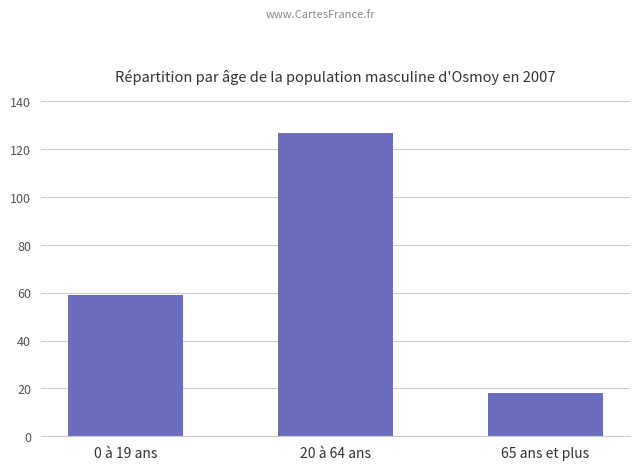

Reading right to left, transcribe all the data shown in this chart.

65 ans et plus=18	20 à 64 ans=127	0 à 19 ans=59